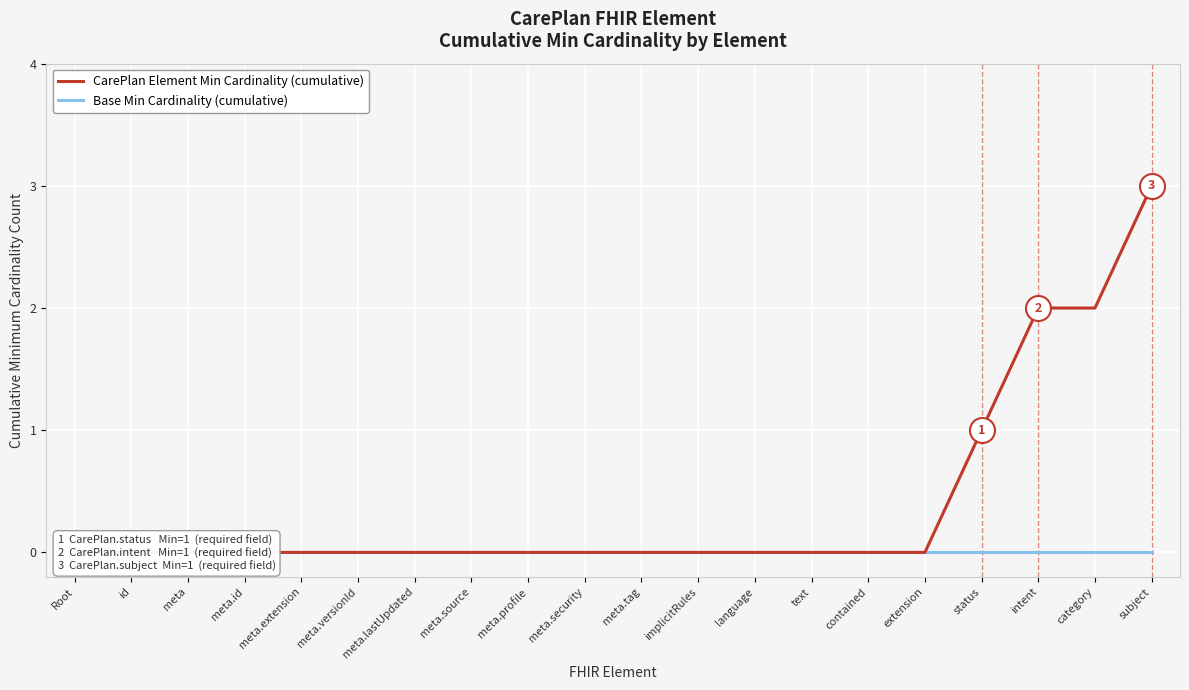

List the labels in order of CarePlan Element Min Cardinality (cumulative) value, largest first.

subject, intent, category, status, Root, id, meta, meta.id, meta.extension, meta.versionId, meta.lastUpdated, meta.source, meta.profile, meta.security, meta.tag, implicitRules, language, text, contained, extension